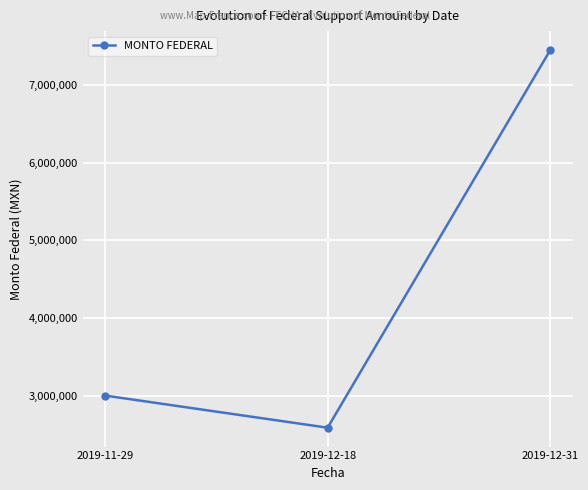

How many lines are shown in the chart?

1